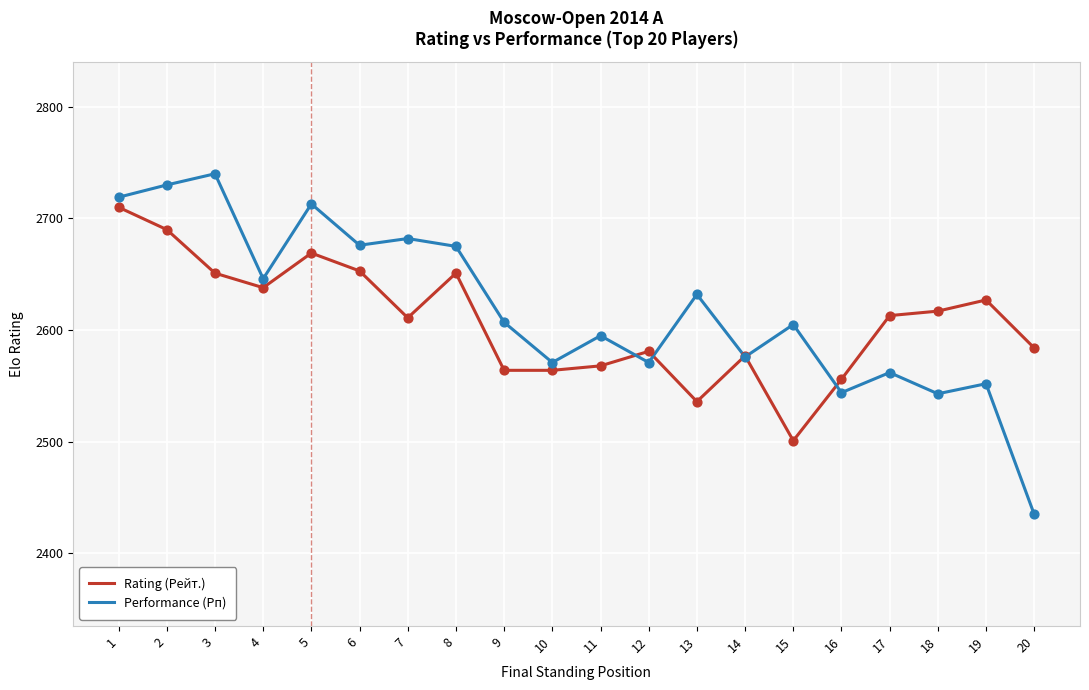

Between 1 and 8, which series saw the biggest shift?

Rating (Рейт.)